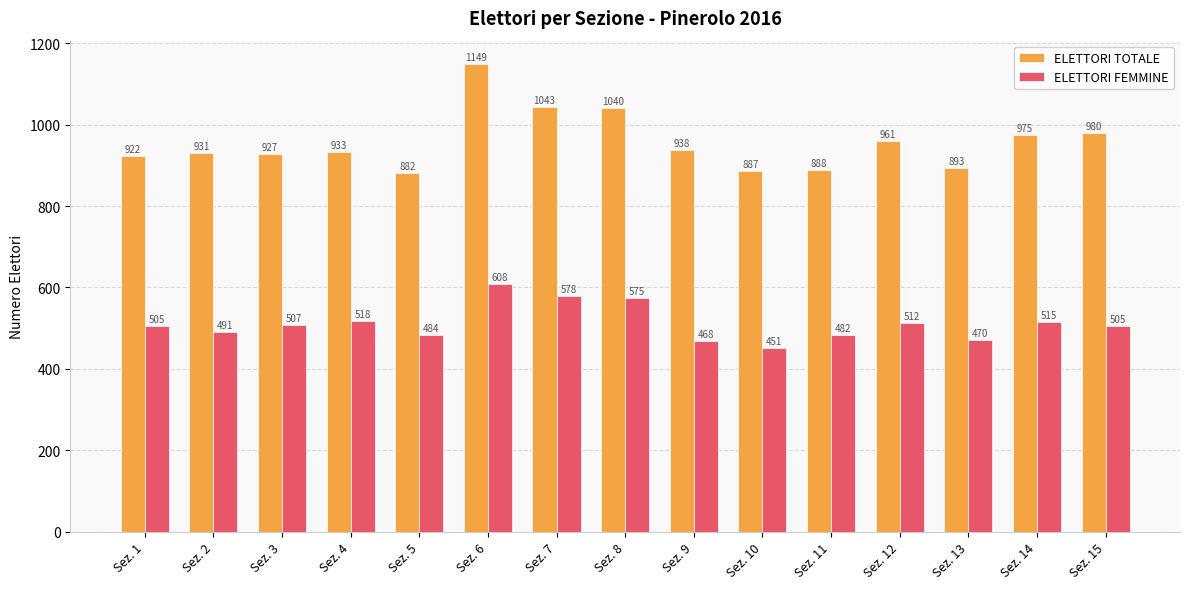

List the series in order of their overall mean, lowest first.

ELETTORI FEMMINE, ELETTORI TOTALE